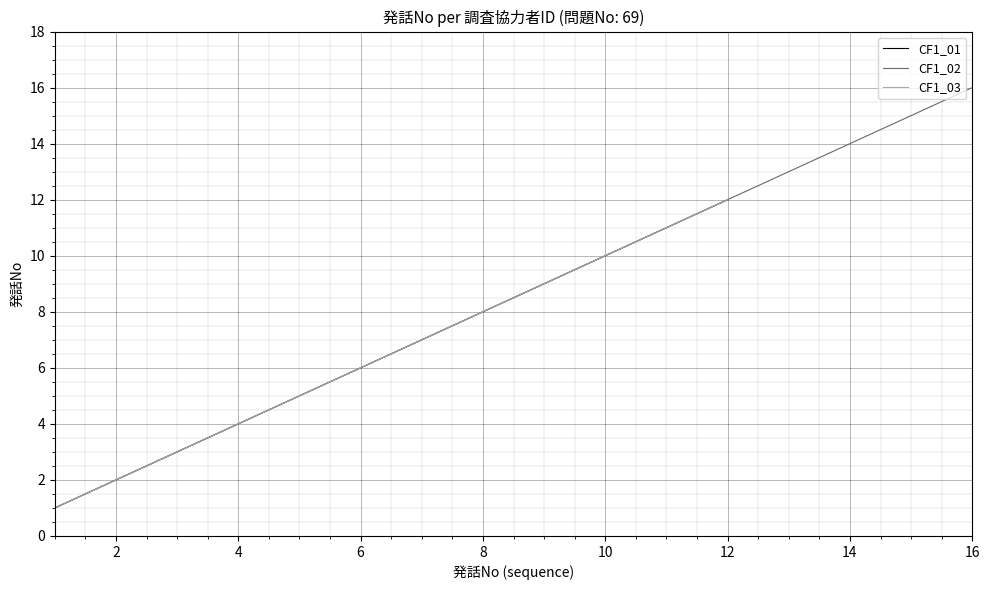

How many data points in CF1_02 are less than 9?

8